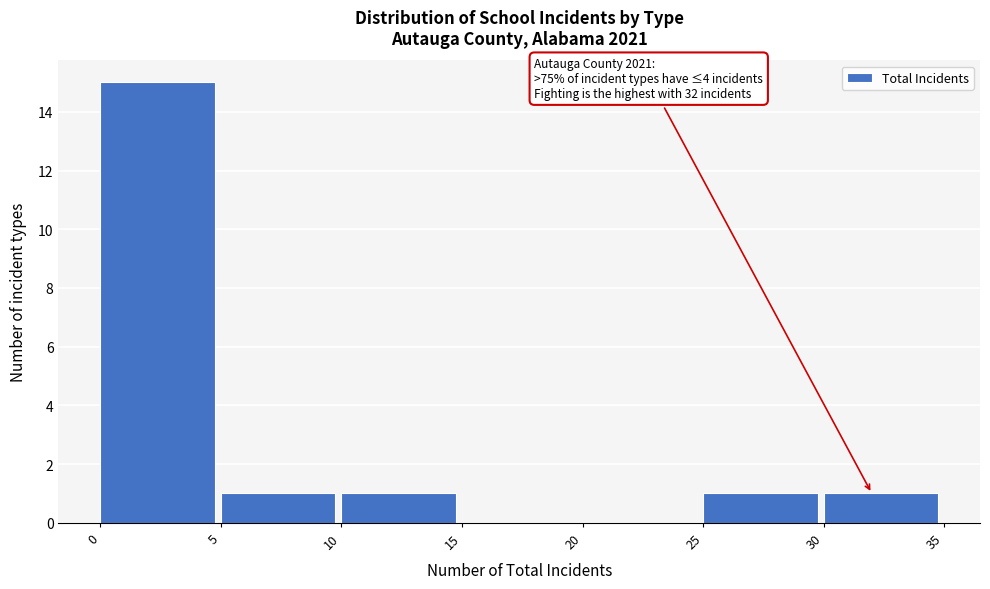

Over which range of the x-axis is the bar tallest?

0 to 5